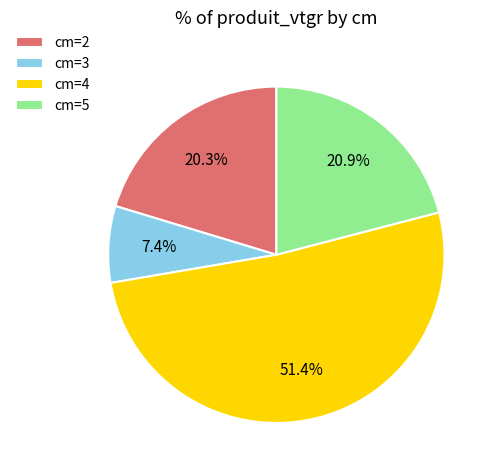

Combined, do cm=3 and cm=5 account for over 50%?

No